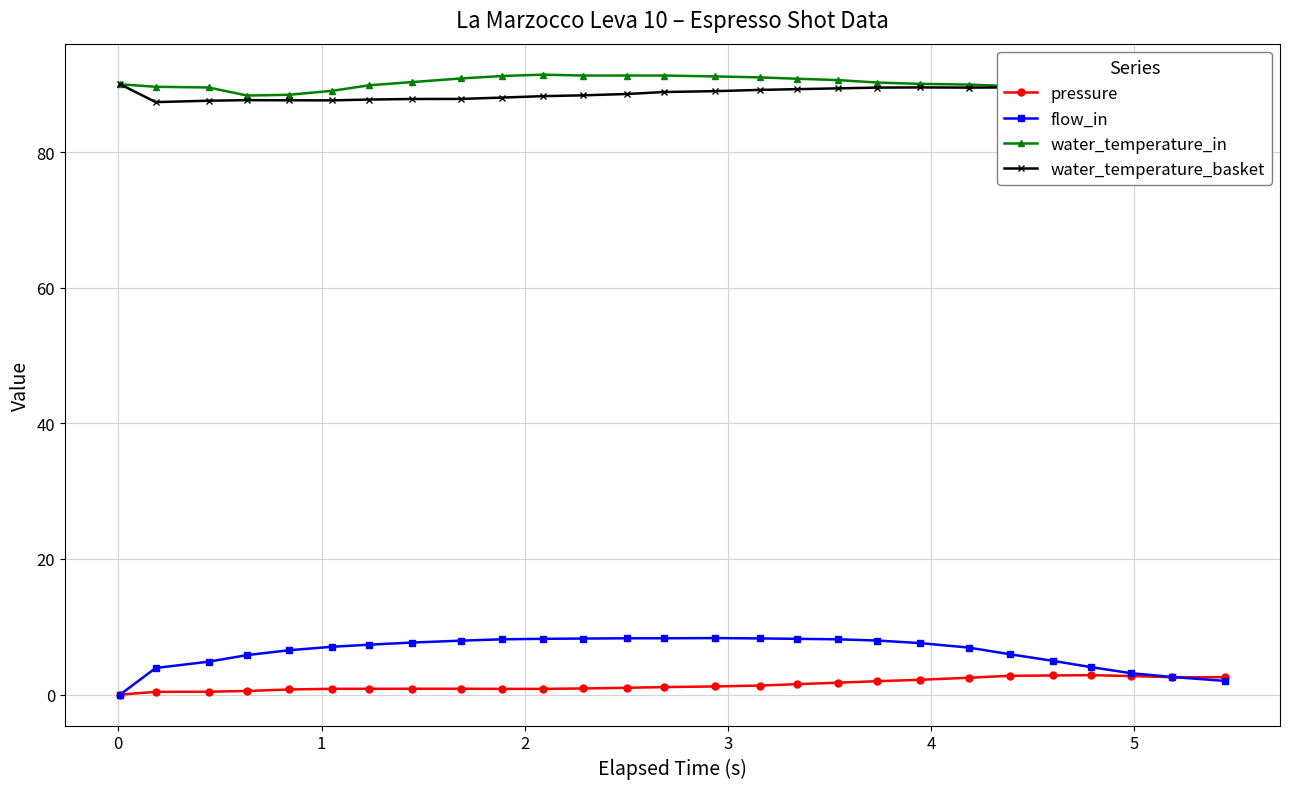

What is the value of the water_temperature_in point at the 3rd from the left?

89.5